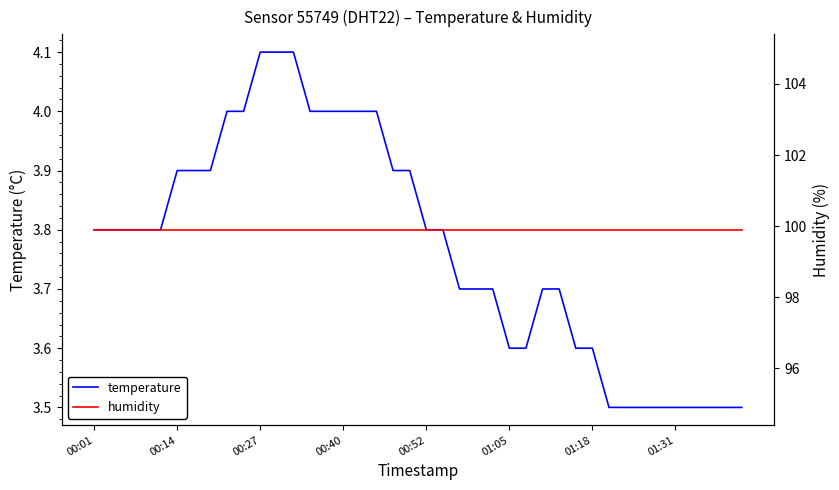

What is the lowest value of the temperature series?

3.5